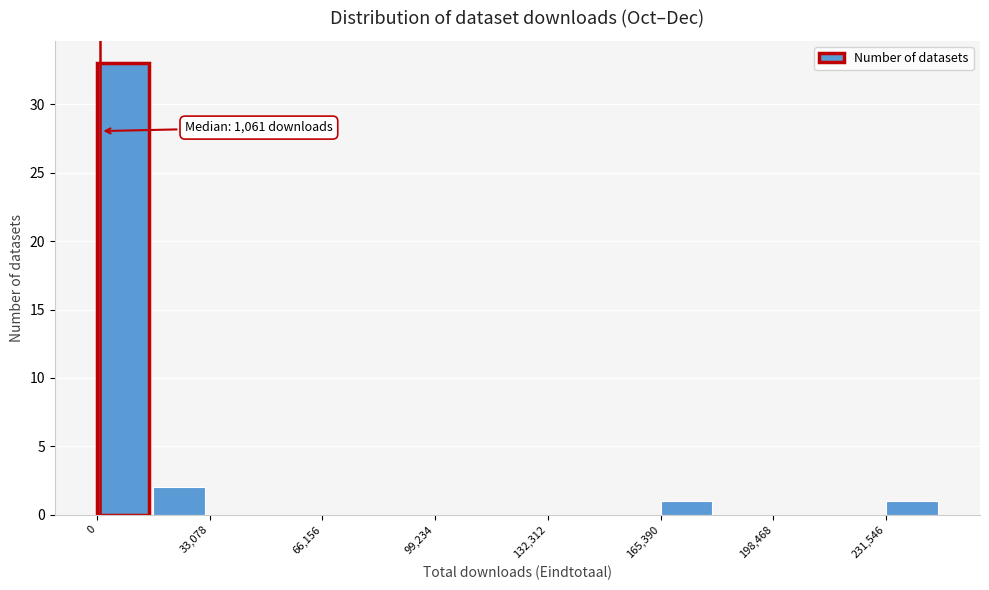

Read against the x-axis, roughly where is the centre of the tallest bar?

10000